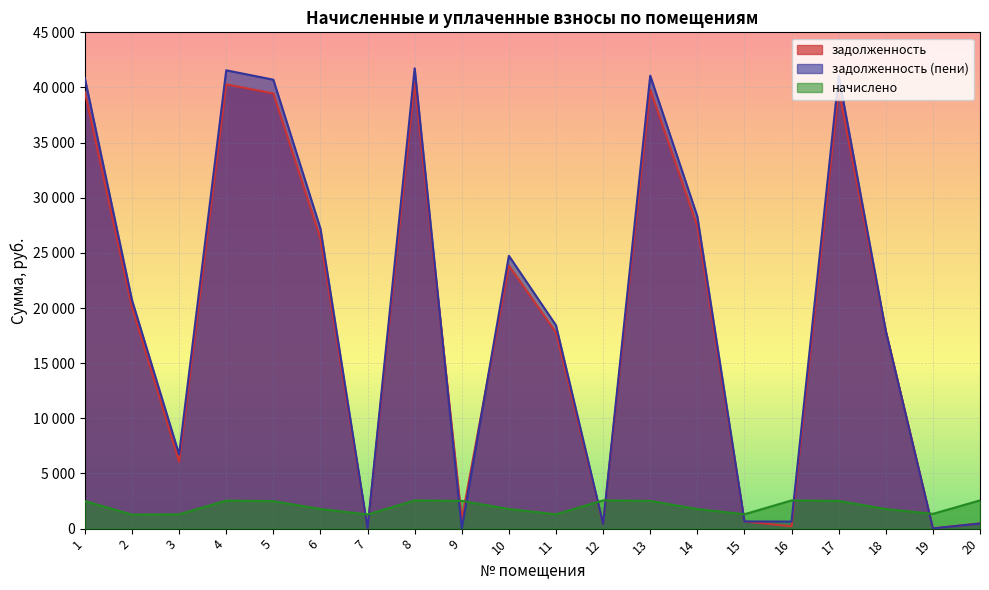

What is the approximate value of задолженность at 17?

39813.6